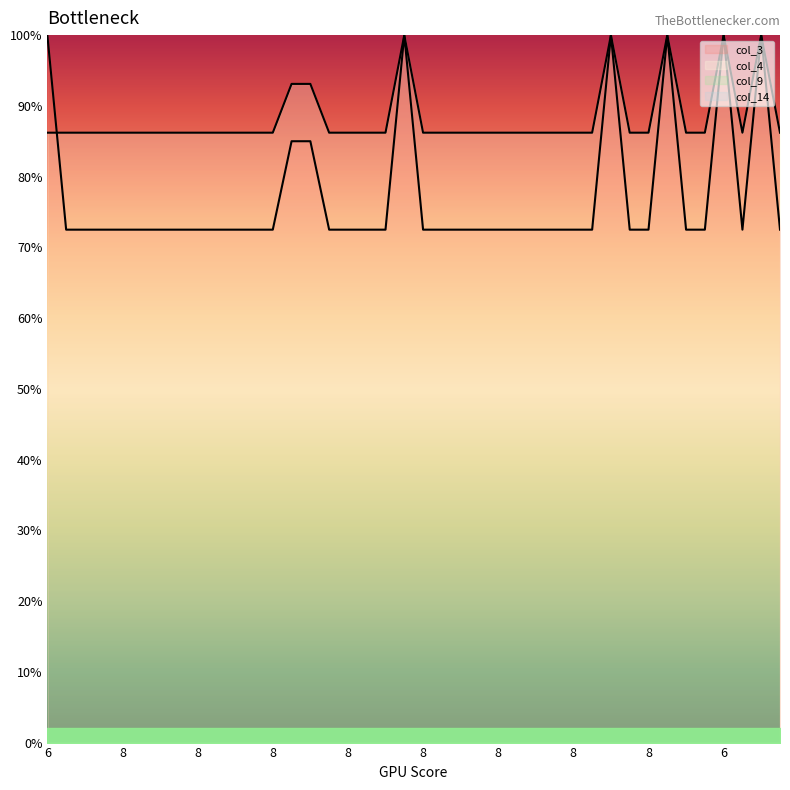

What is the lowest value of the col_4 series?

86.2